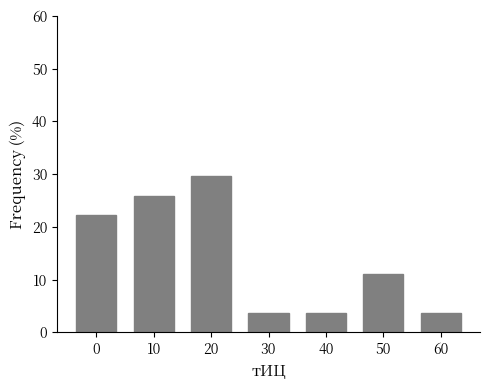

Reading left to right, list all the values displayed in this chart.

22.2	25.9	29.6	3.7	3.7	11.1	3.7